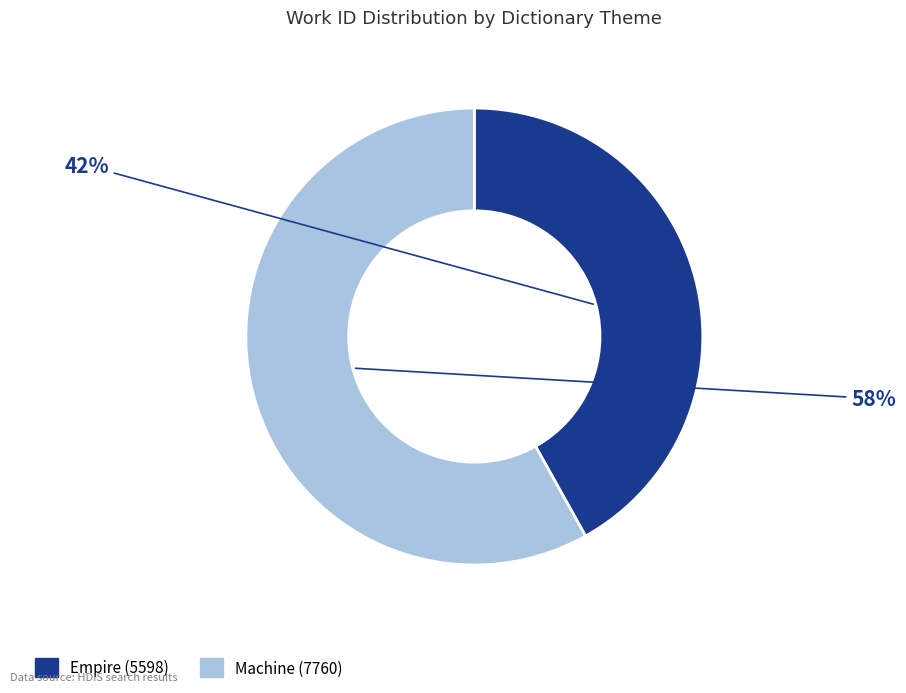

Is there a majority slice in this chart?

Yes